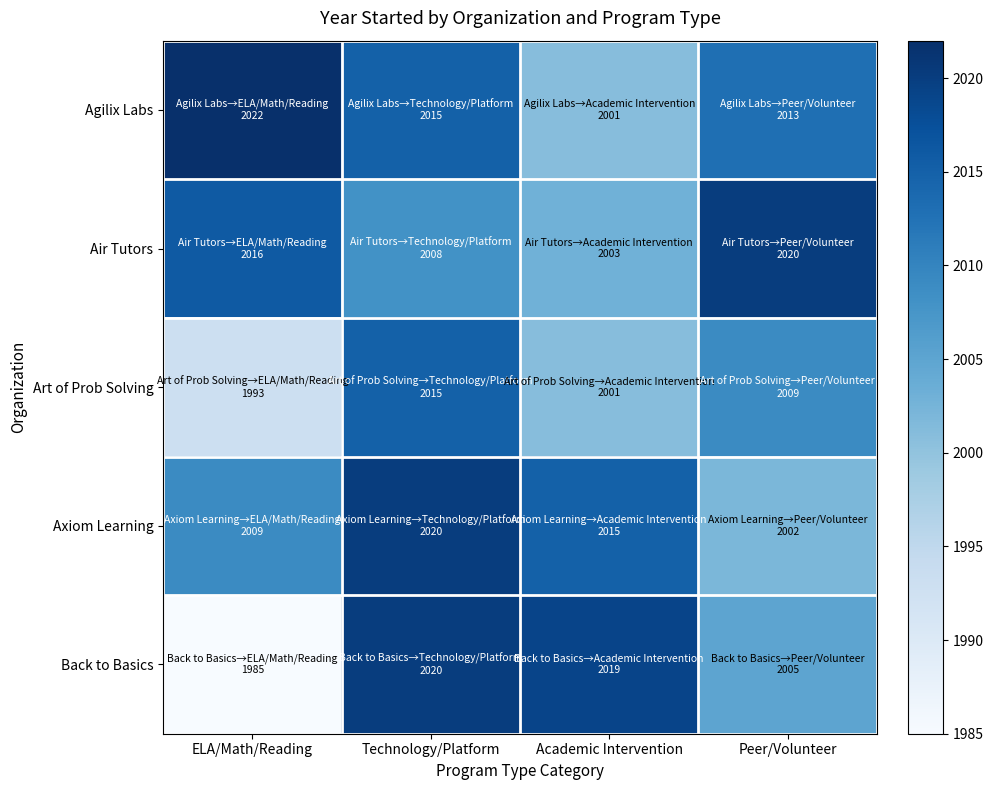

Rank the series by their maximum value, from lowest to highest.

Art of Prob Solving, Air Tutors, Axiom Learning, Back to Basics, Agilix Labs